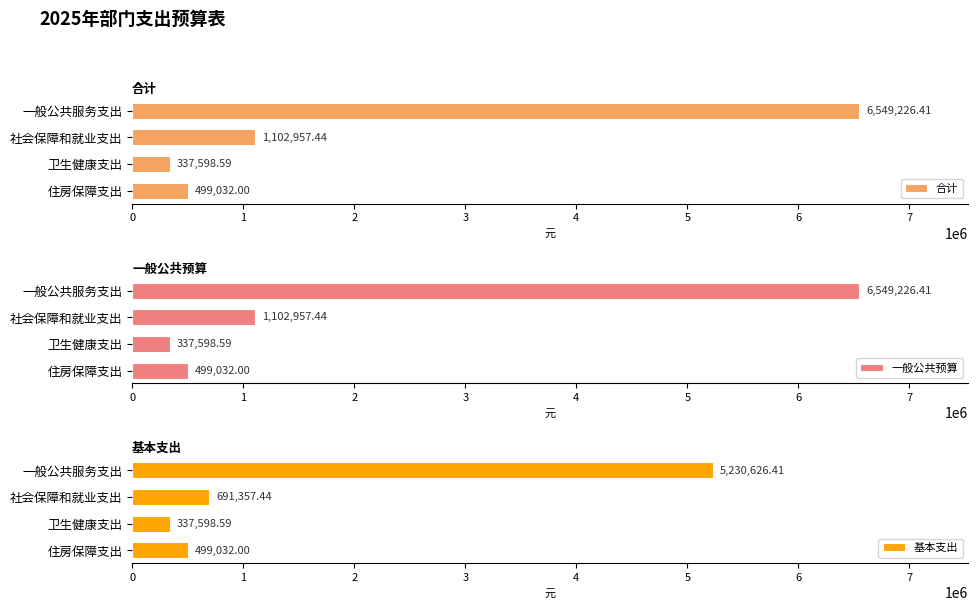

What are all the series names shown in the legend?

合计, 一般公共预算, 基本支出